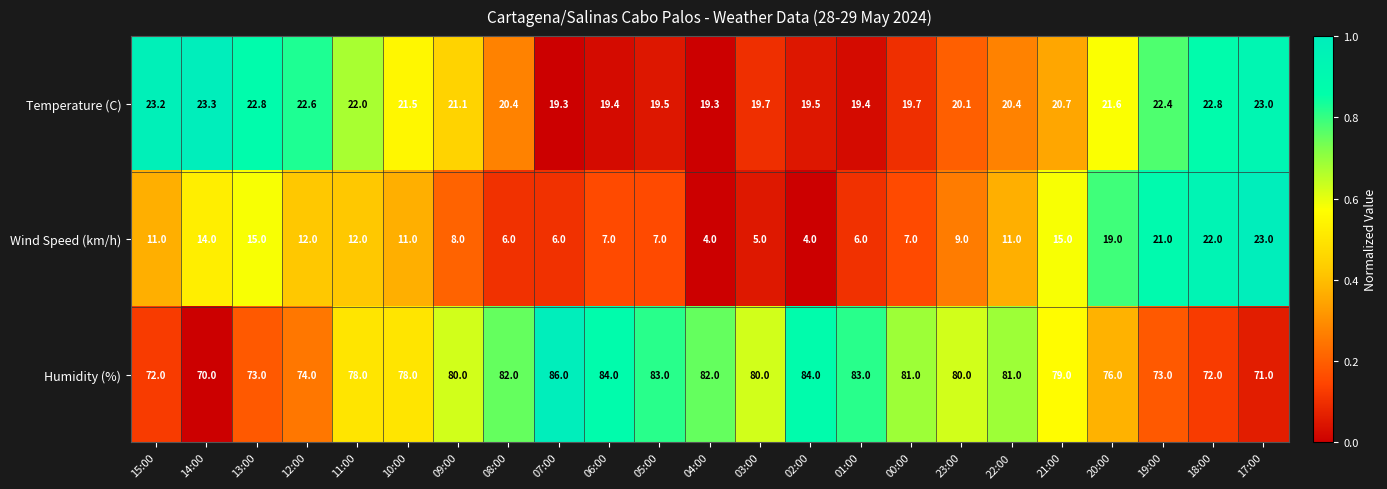

The value of Humidity (%) at 02:00 is 84.0. True or false?

True